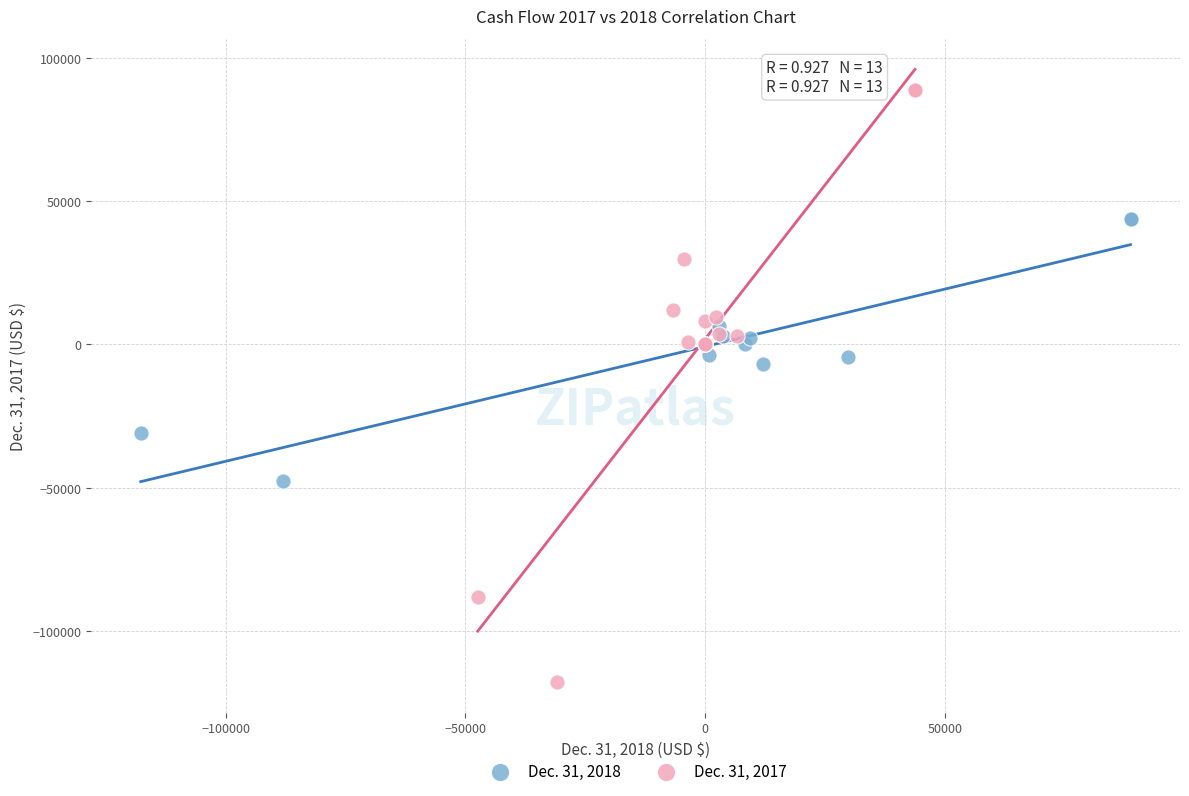

Which series contains the lowest Y value?

Dec. 31, 2017